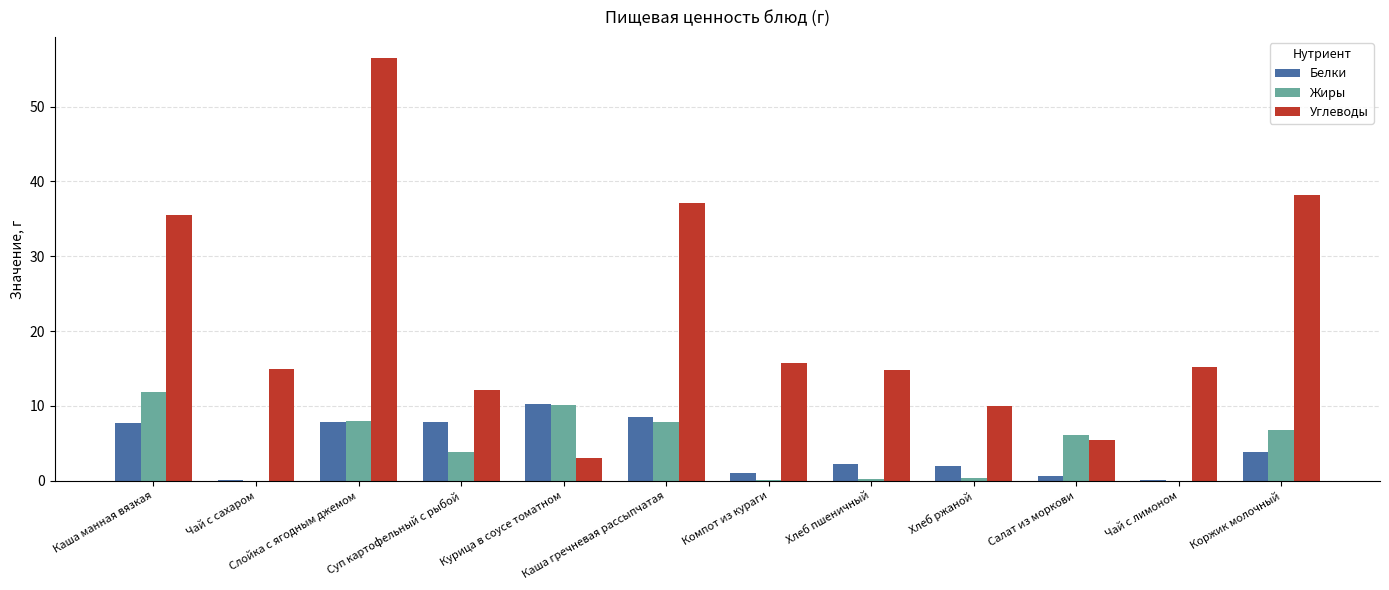

Does the chart contain stacked bars?

No